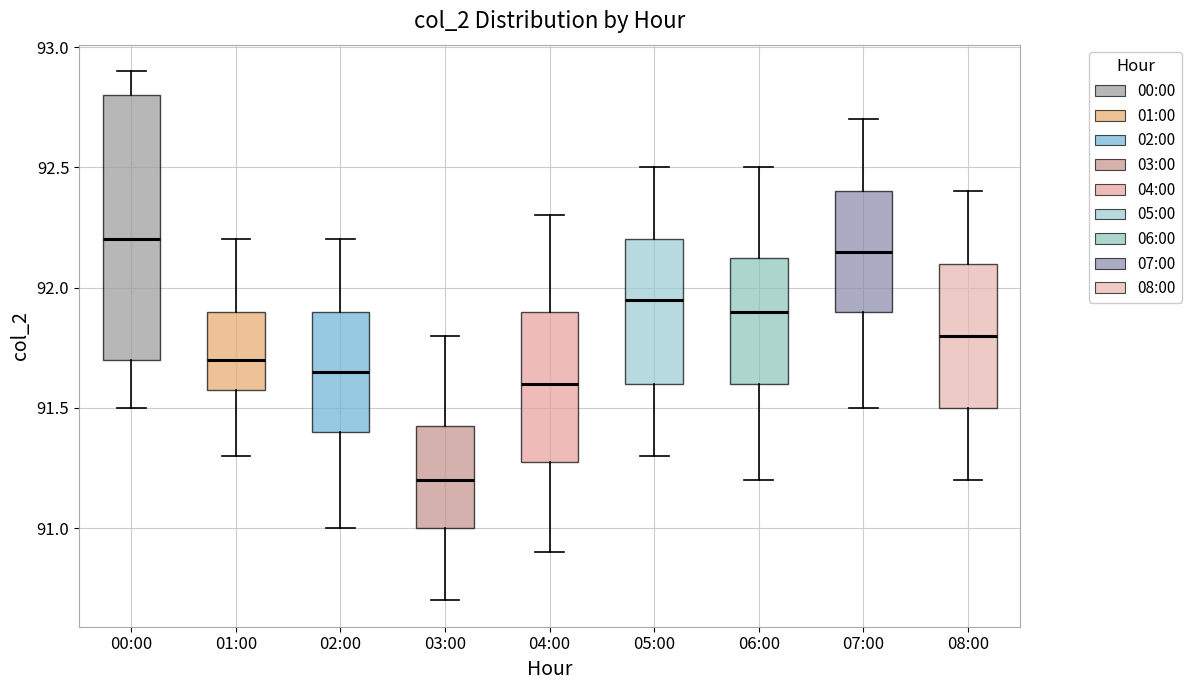

Reading left to right, transcribe this box plot: for each box, give where its median line is, the range the box spans, and where its two whiskers end, as read against the y-axis. The values are not printed on the chart, so give them approximately, as read against the axis.

00:00: median 92.20, box 91.70 to 92.80, whiskers 91.50 to 92.90
01:00: median 91.70, box 91.60 to 91.90, whiskers 91.30 to 92.20
02:00: median 91.65, box 91.40 to 91.90, whiskers 91.00 to 92.20
03:00: median 91.20, box 91.00 to 91.45, whiskers 90.70 to 91.80
04:00: median 91.60, box 91.30 to 91.90, whiskers 90.90 to 92.30
05:00: median 91.95, box 91.60 to 92.20, whiskers 91.30 to 92.50
06:00: median 91.90, box 91.60 to 92.15, whiskers 91.20 to 92.50
07:00: median 92.15, box 91.90 to 92.40, whiskers 91.50 to 92.70
08:00: median 91.80, box 91.50 to 92.10, whiskers 91.20 to 92.40